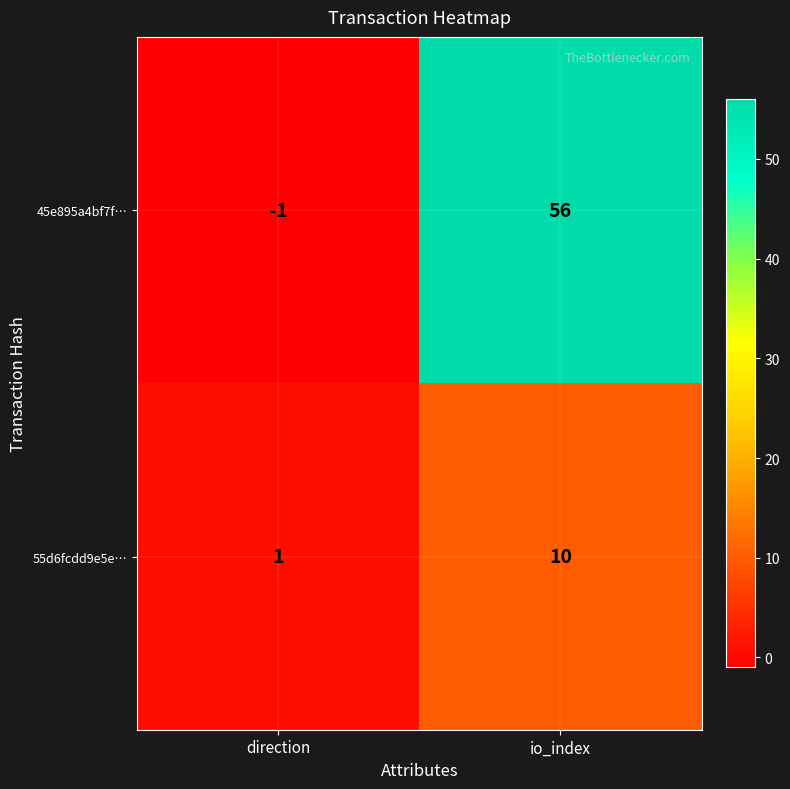

What is the spread (max minus min) of values at direction?

2